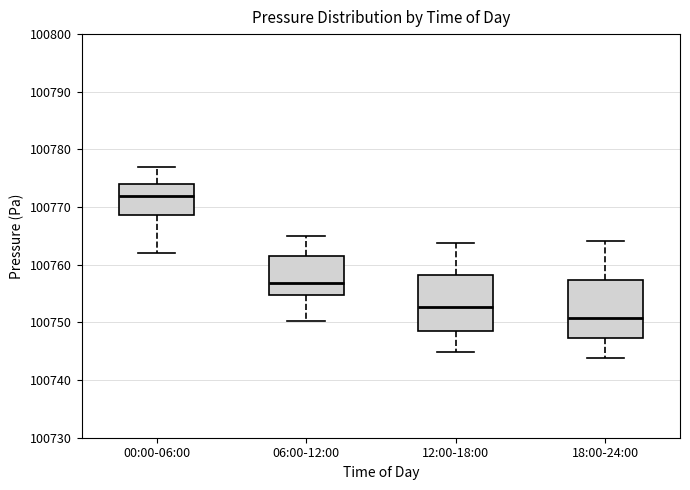

Which box has the lowest median line?

18:00-24:00